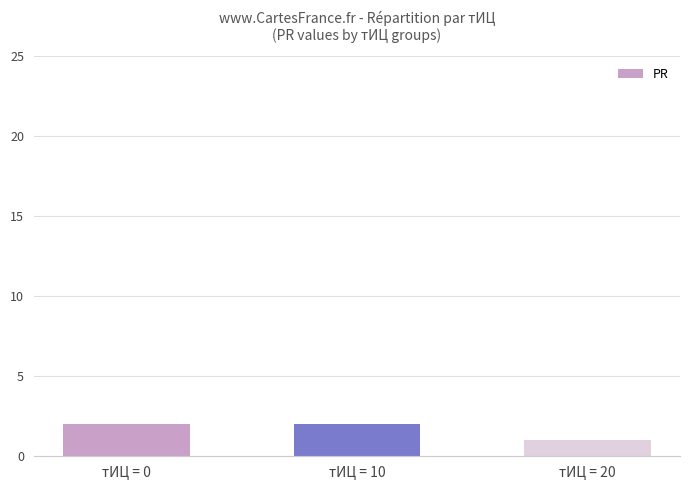

What is the greatest value displayed?

2